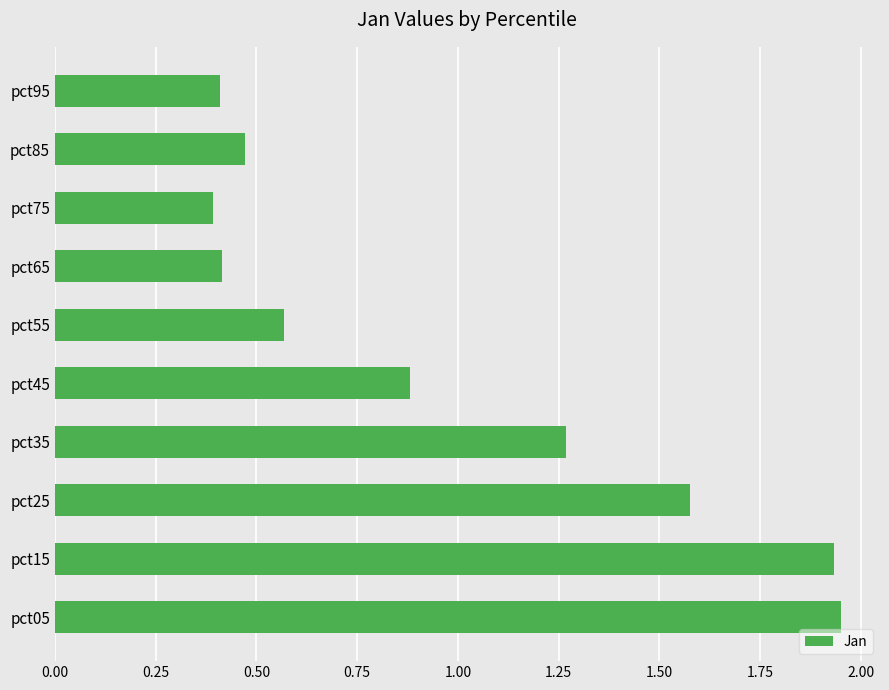

Between pct25 and pct05, which is larger?

pct05